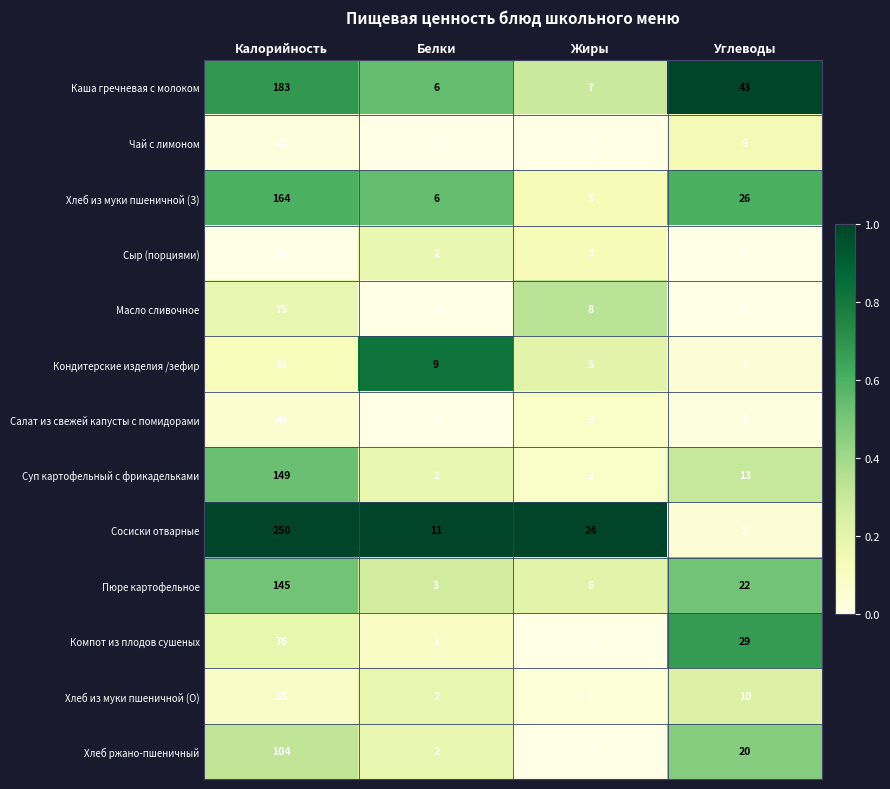

List the series in order of their peak value, lowest first.

Сыр (порциями), Чай с лимоном, Салат из свежей капусты с помидорами, Хлеб из муки пшеничной (О), Кондитерские изделия /зефир, Масло сливочное, Компот из плодов сушеных, Хлеб ржано-пшеничный, Пюре картофельное, Суп картофельный с фрикадельками, Хлеб из муки пшеничной (З), Каша гречневая с молоком, Сосиски отварные